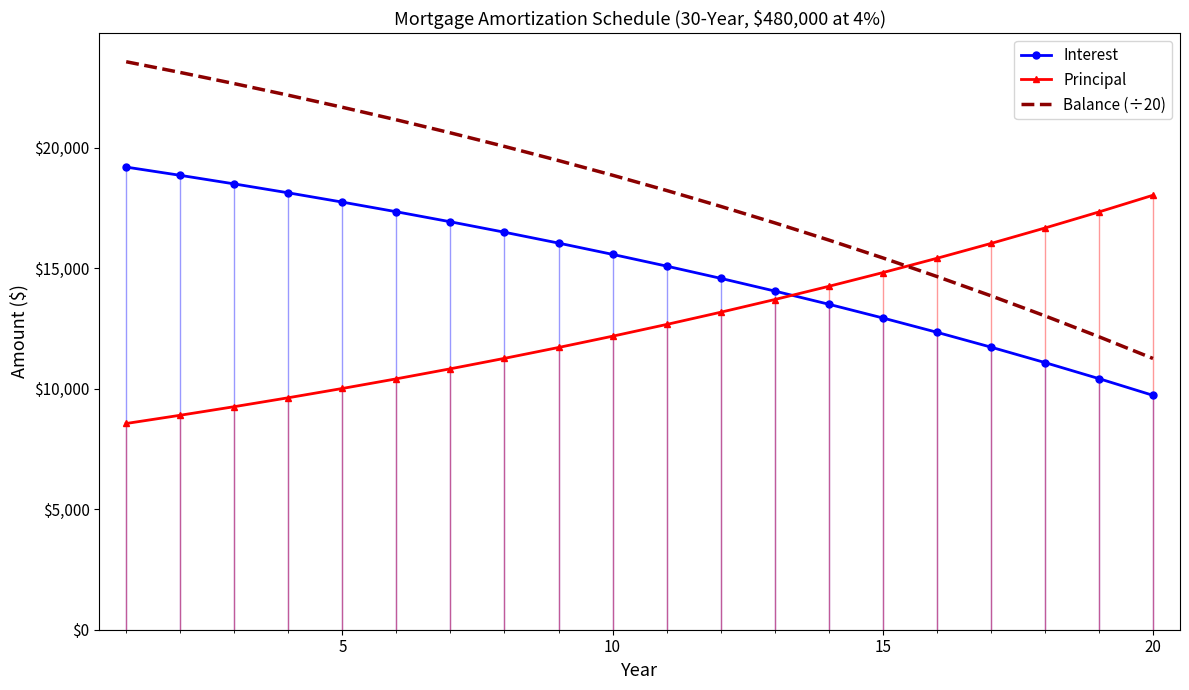

After their last crossing, which series has the higher values: Interest or Principal?

Principal